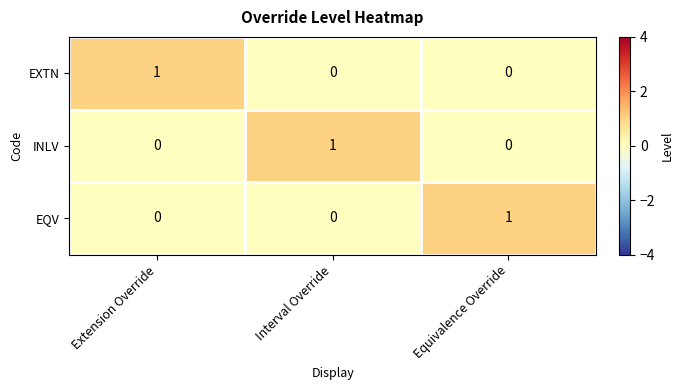

What is the difference between the highest and lowest values at Equivalence Override?

1